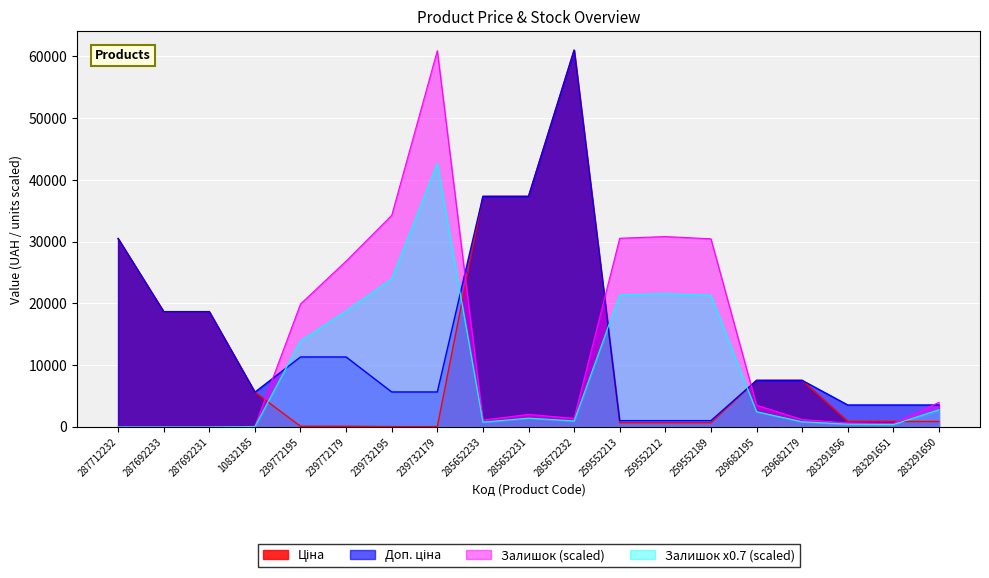

How many lines are shown in the chart?

4